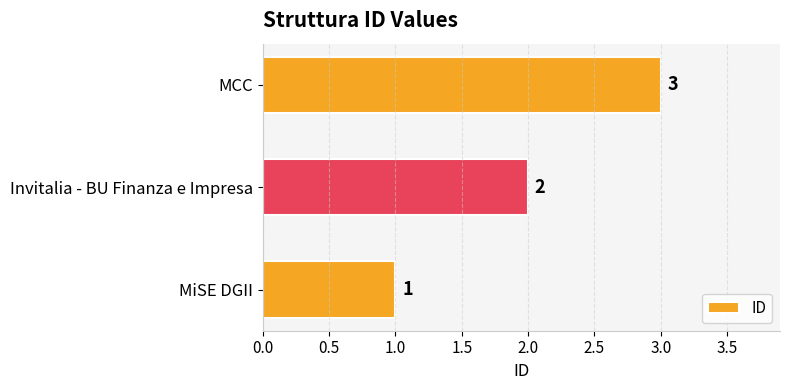

True or false: the data shows 1 at MiSE DGII.

True